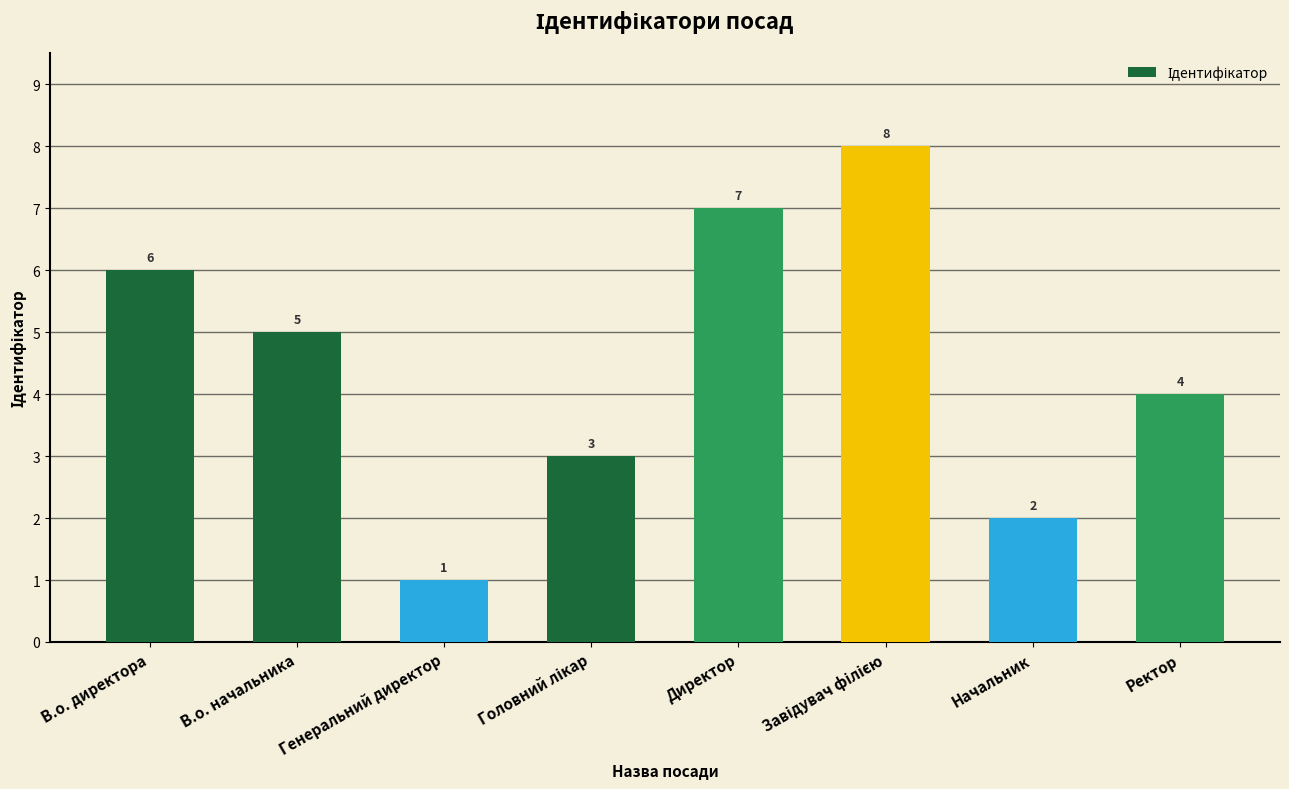

Count the values in the range 3 to 7.

5